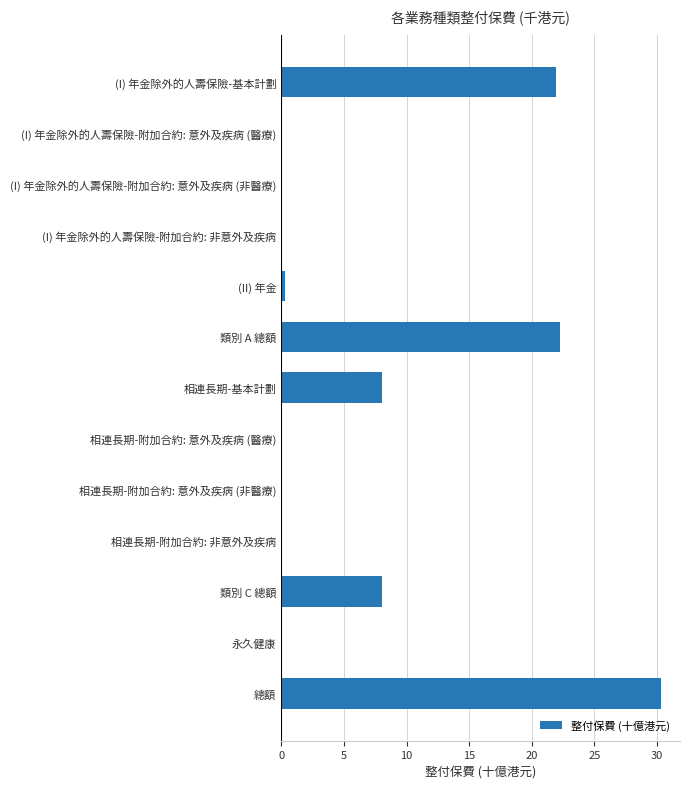

What is the average value?

7.0